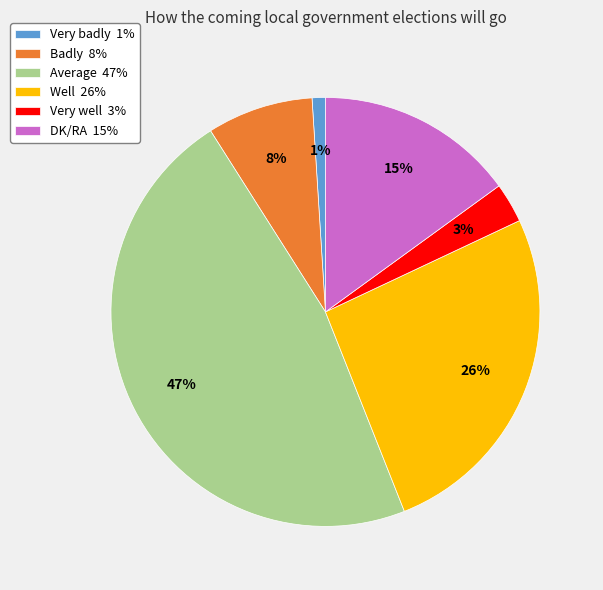

To the nearest percent, what is the combined percentage of Very well and Badly?

11%